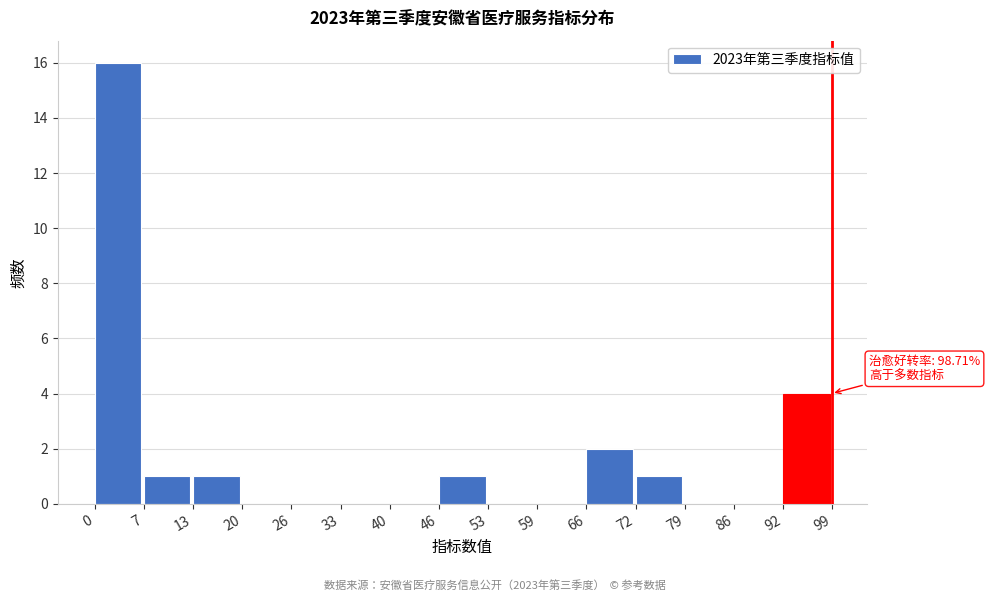

Over which range of the x-axis is the bar tallest?

0 to 7